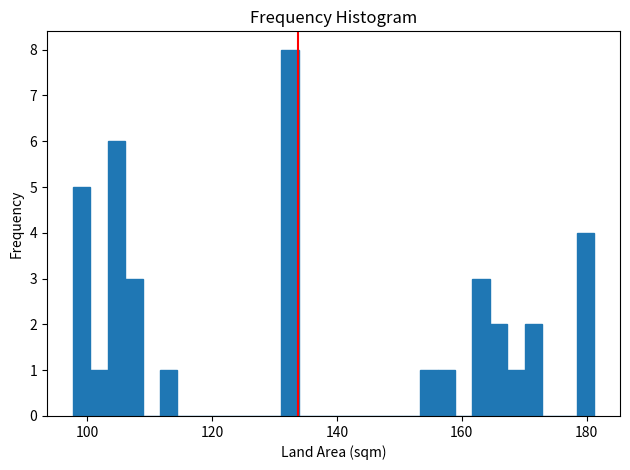

Read against the x-axis, roughly where is the centre of the tallest bar?

132